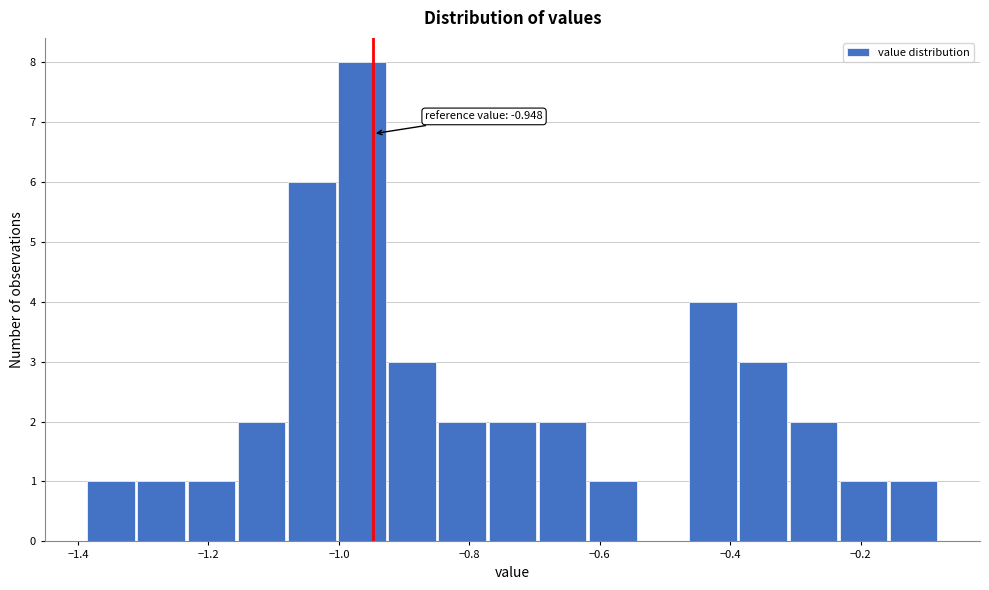

Read against the x-axis, roughly where is the centre of the tallest bar?

-0.96